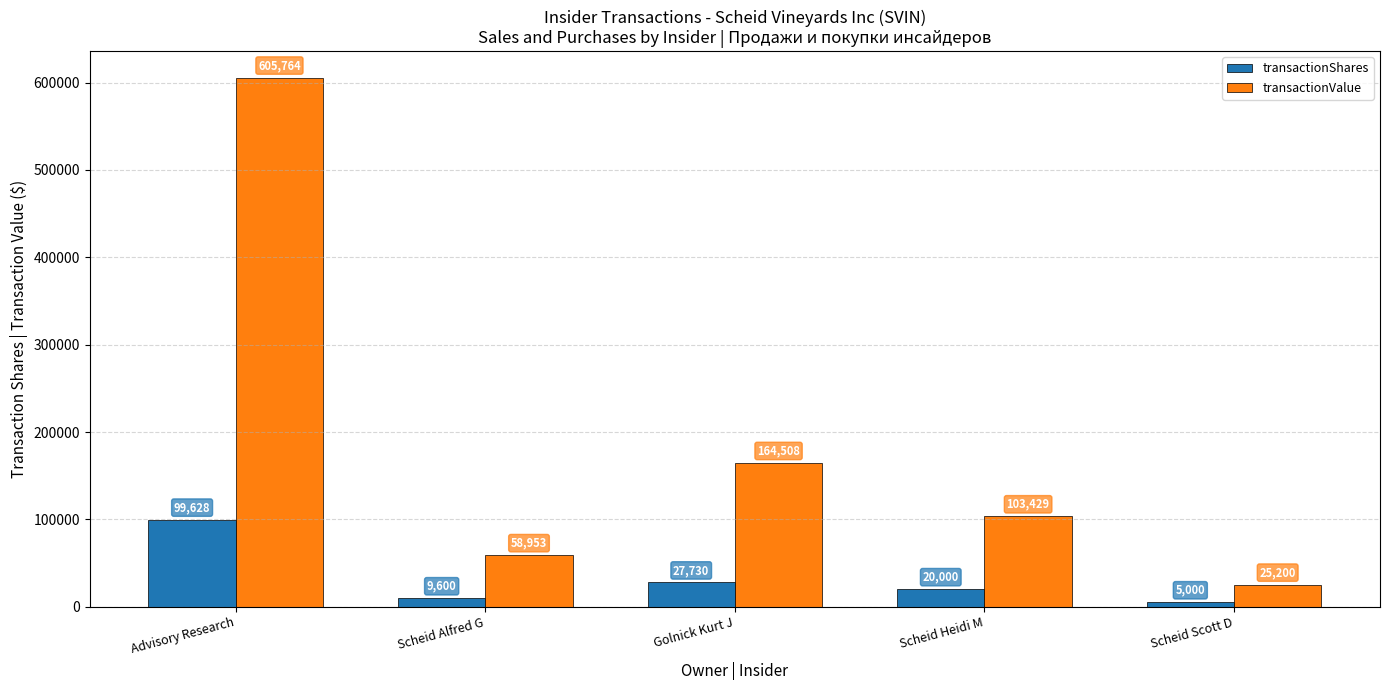

Are the bars grouped side by side (vs. stacked)?

Yes